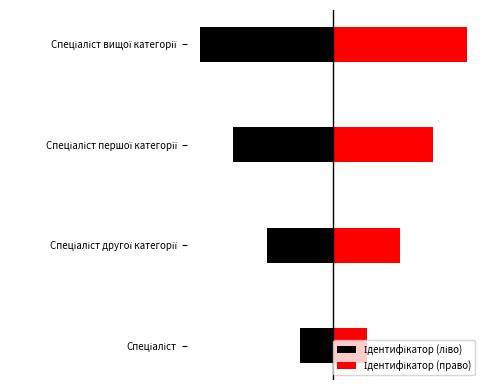

Is the value of Ідентифікатор (ліво) at Спеціаліст greater than the value of Ідентифікатор (право) at Спеціаліст першої категорії?

No